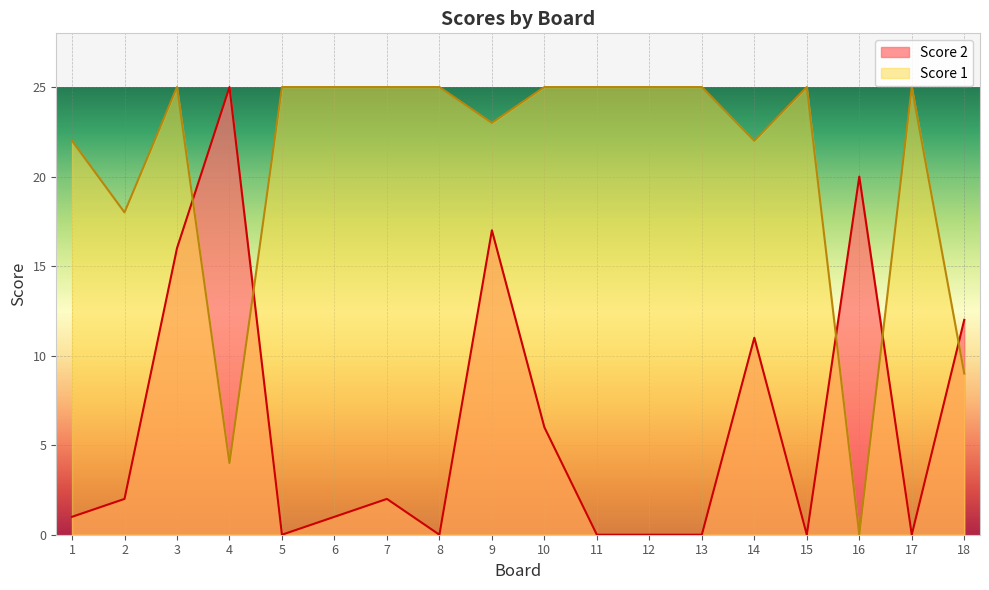

True or false: Score 1 and Score 2 intersect in this chart.

True